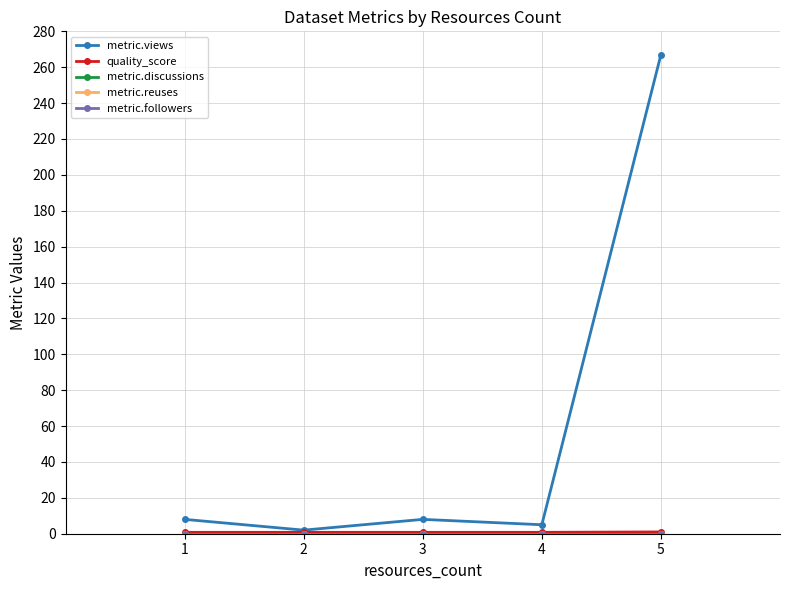

Is this an area chart (filled region under the line)?

No